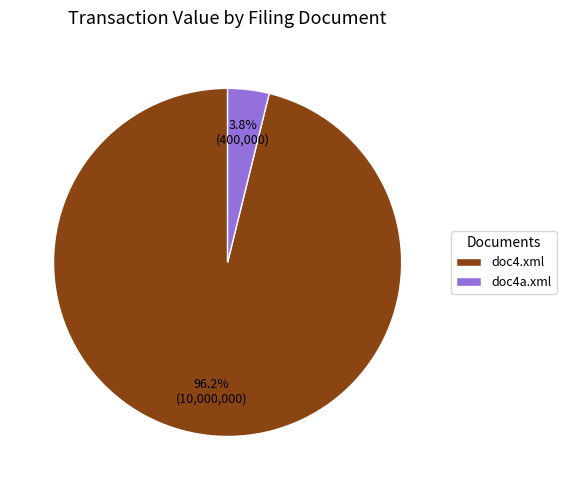

To the nearest percent, what percentage of the pie is doc4.xml?

96%